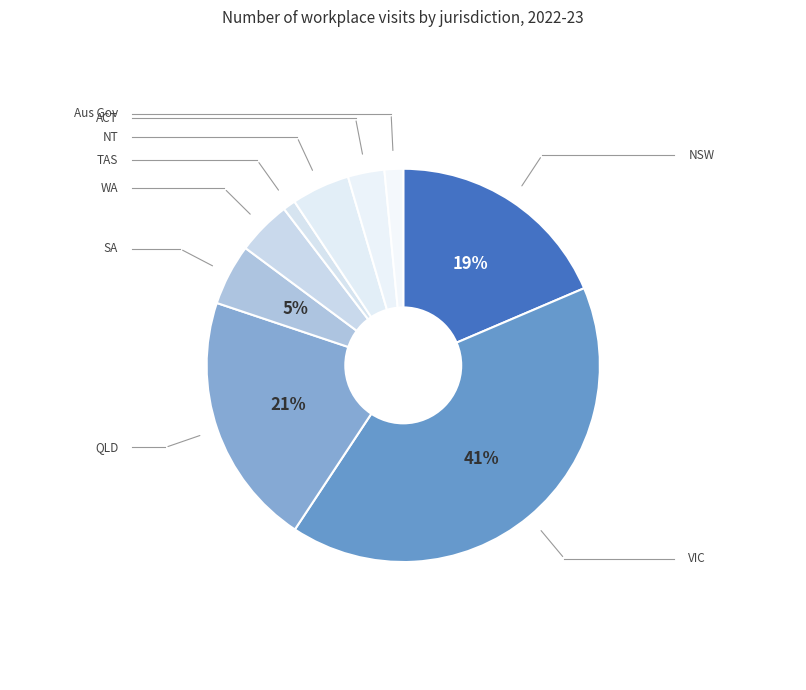

Rank the categories by value from lowest to highest.

TAS, Aus Gov, ACT, WA, NT, SA, NSW, QLD, VIC